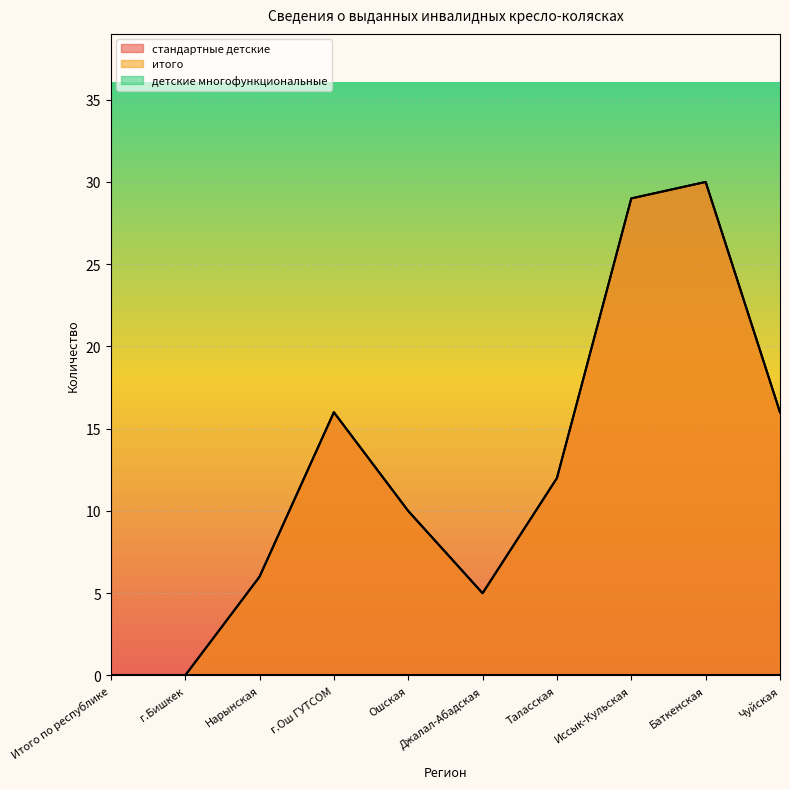

Where is the first local maximum for стандартные детские?

г.Ош ГУТСОМ